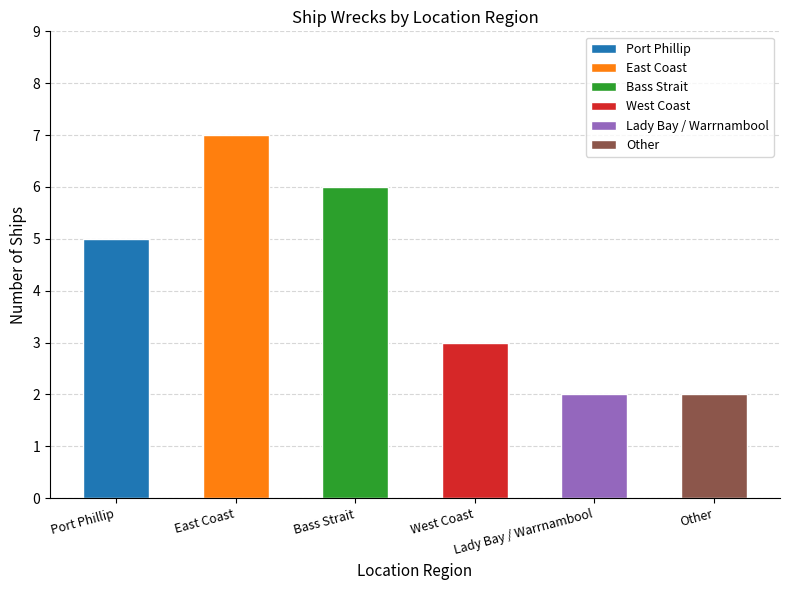

The chart shows a value of 2 at Port Phillip. True or false?

False